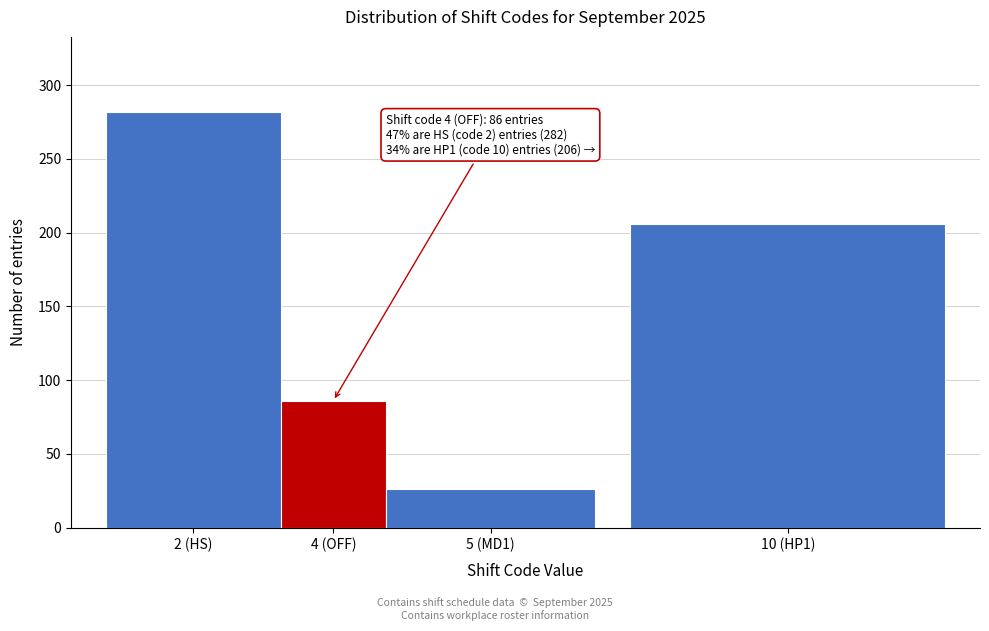

Reading right to left, list all the values displayed in this chart.

10 (HP1)=206	5 (MD1)=26	4 (OFF)=86	2 (HS)=282